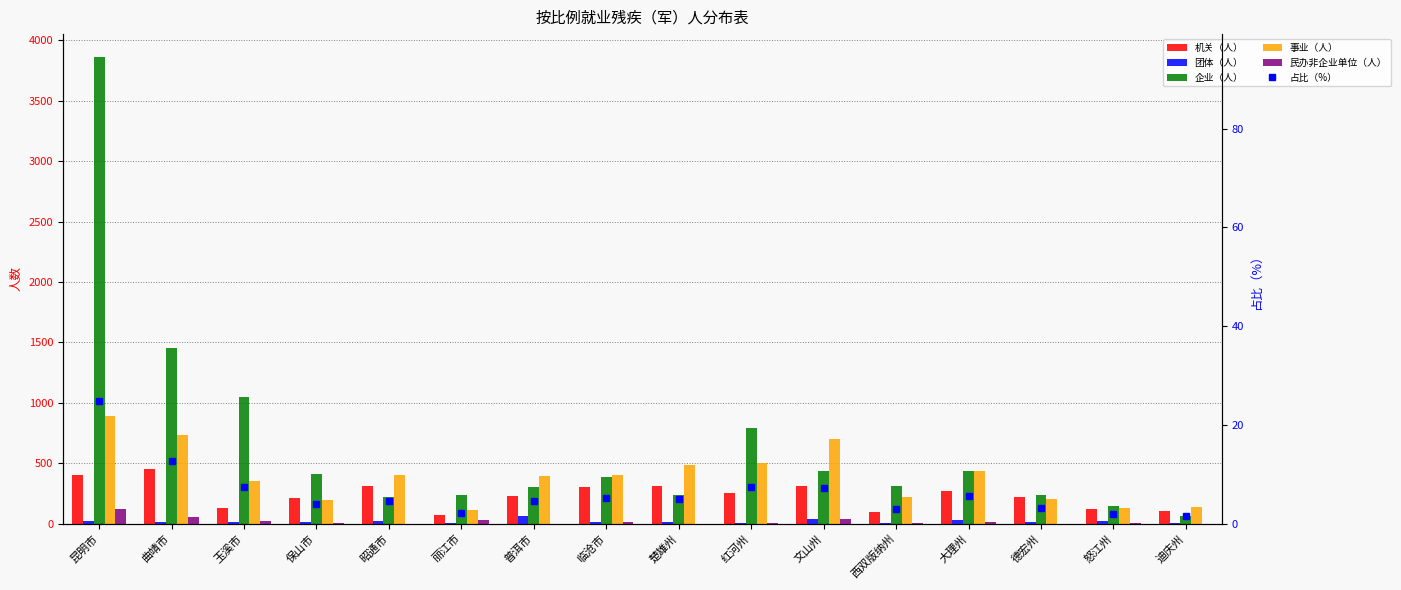

Reading right to left, extract all data points from this chart.

机关（人）: 迪庆州=105.0	怒江州=119.0	德宏州=223.0	大理州=273.0	西双版纳州=94.0	文山州=314.0	红河州=251.0	楚雄州=314.0	临沧市=307.0	普洱市=226.0	丽江市=73.0	昭通市=316.0	保山市=213.0	玉溪市=127.0	曲靖市=456.0	昆明市=400.0
团体（人）: 迪庆州=10.0	怒江州=23.0	德宏州=15.0	大理州=28.0	西双版纳州=8.0	文山州=40.0	红河州=10.0	楚雄州=17.0	临沧市=17.0	普洱市=68.0	丽江市=6.0	昭通市=27.0	保山市=11.0	玉溪市=14.0	曲靖市=14.0	昆明市=27.0
企业（人）: 迪庆州=63.0	怒江州=146.0	德宏州=235.0	大理州=434.0	西双版纳州=311.0	文山州=436.0	红河州=796.0	楚雄州=238.0	临沧市=386.0	普洱市=306.0	丽江市=240.0	昭通市=225.0	保山市=411.0	玉溪市=1052.0	曲靖市=1458.0	昆明市=3858.0
事业（人）: 迪庆州=141.0	怒江州=131.0	德宏州=203.0	大理州=434.0	西双版纳州=220.0	文山州=700.0	红河州=504.0	楚雄州=484.0	临沧市=403.0	普洱市=392.0	丽江市=115.0	昭通市=407.0	保山市=196.0	玉溪市=351.0	曲靖市=733.0	昆明市=893.0
民办非企业单位（人）: 迪庆州=0.0	怒江州=3.0	德宏州=1.0	大理州=15.0	西双版纳州=8.0	文山州=40.0	红河州=10.0	楚雄州=0.0	临沧市=11.0	普洱市=1.0	丽江市=29.0	昭通市=1.0	保山市=8.0	玉溪市=27.0	曲靖市=57.0	昆明市=121.0
占比（%）: 迪庆州=1.5	怒江州=2.0	德宏州=3.2	大理州=5.5	西双版纳州=3.0	文山州=7.2	红河州=7.3	楚雄州=4.9	临沧市=5.3	普洱市=4.6	丽江市=2.2	昭通市=4.6	保山市=3.9	玉溪市=7.3	曲靖市=12.7	昆明市=24.8